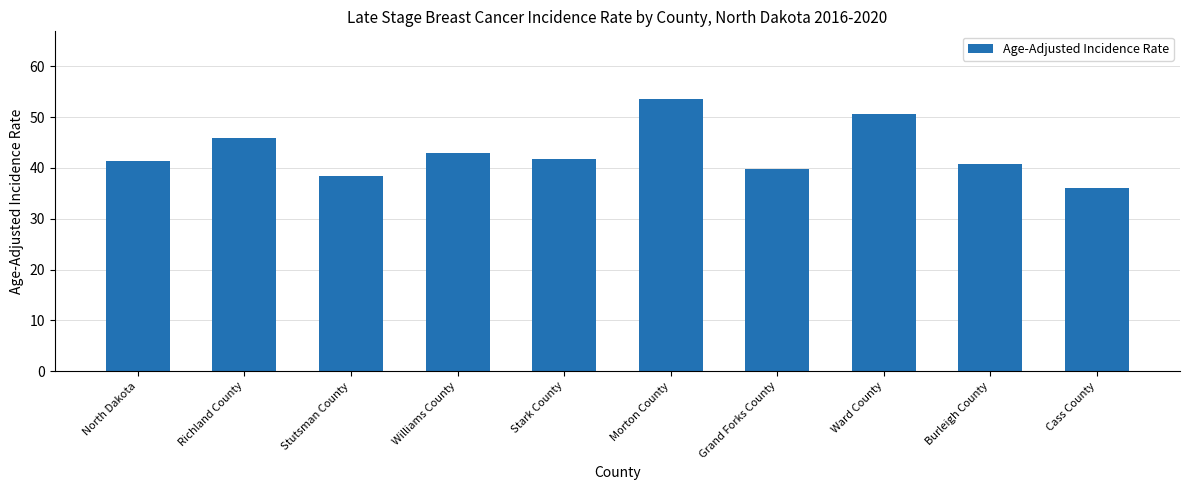

What position from the left is Stark County?

5